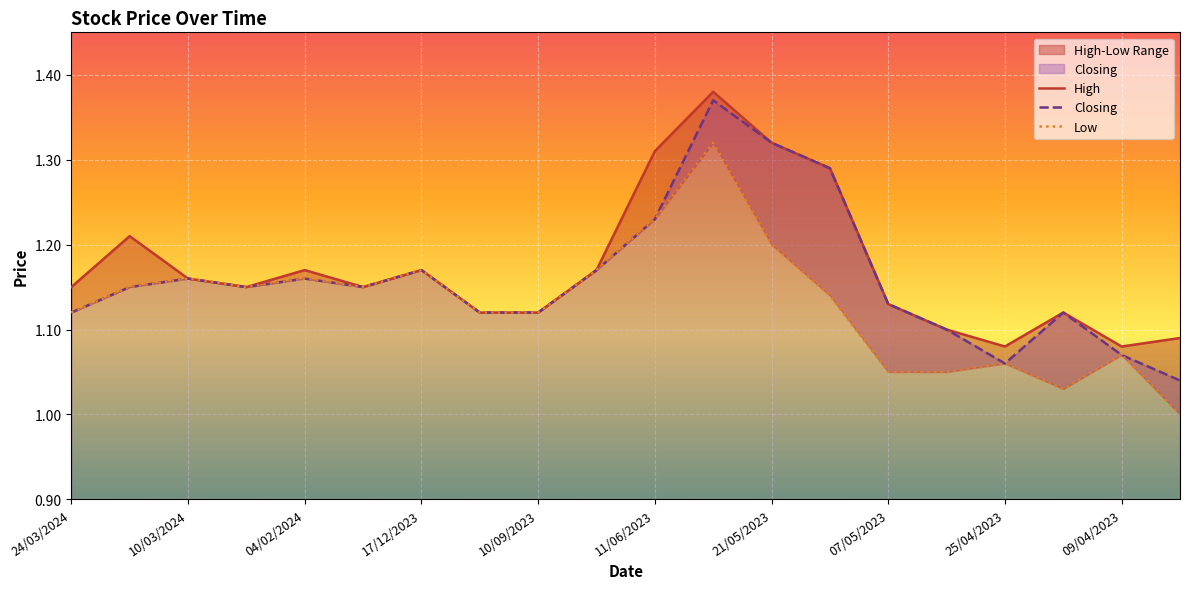

Is it true that High equals 0.3 at 07/05/2023?

False